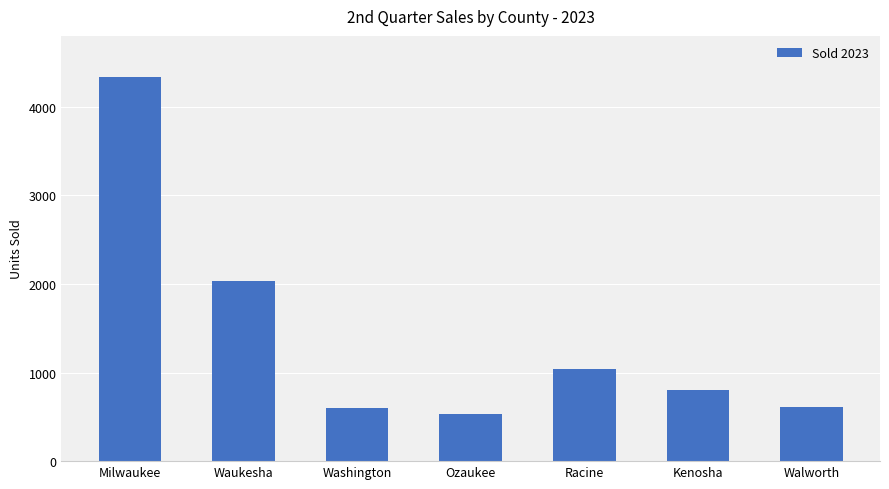

Which has a higher value, Washington or Milwaukee?

Milwaukee